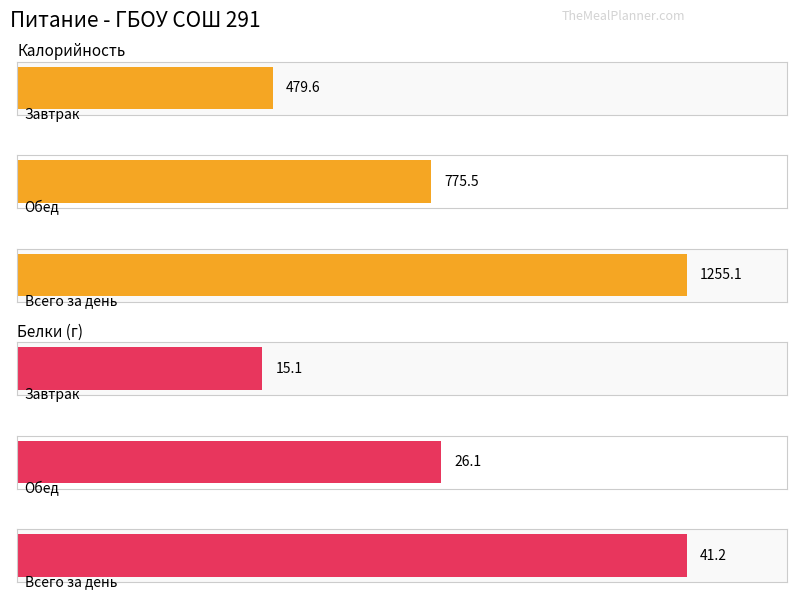

Reading right to left, transcribe all the data shown in this chart.

Калорийность: Всего за день=1255.1	Обед=775.5	Завтрак=479.6
Белки: Всего за день=41.2	Обед=26.1	Завтрак=15.1